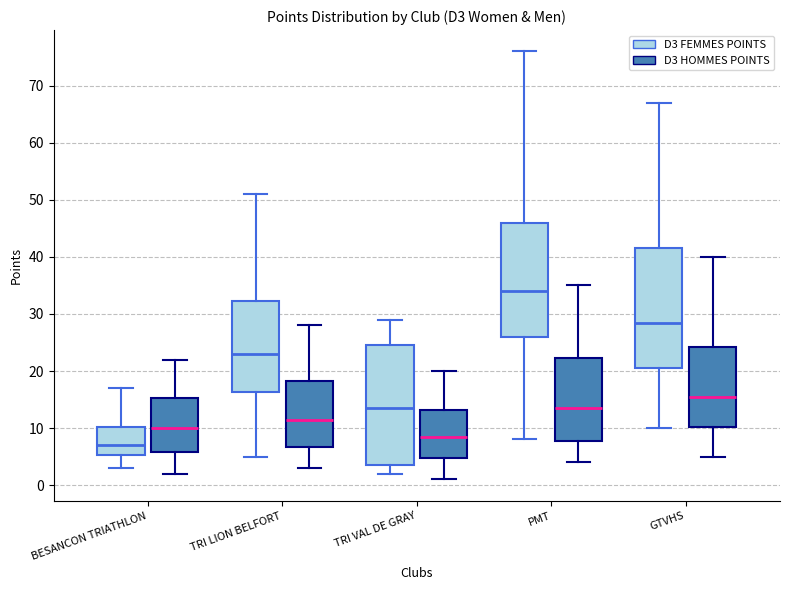

Which box has the highest median line?

PMT (D3 FEMMES POINTS)